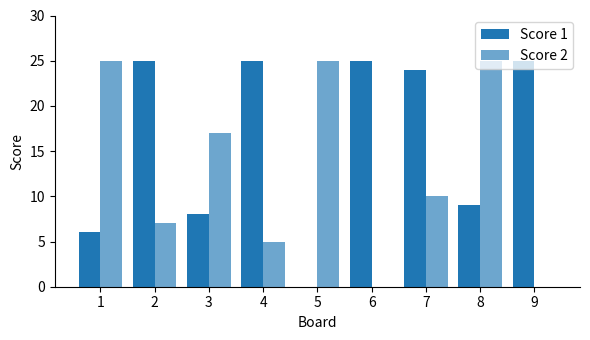

Does the chart contain stacked bars?

No